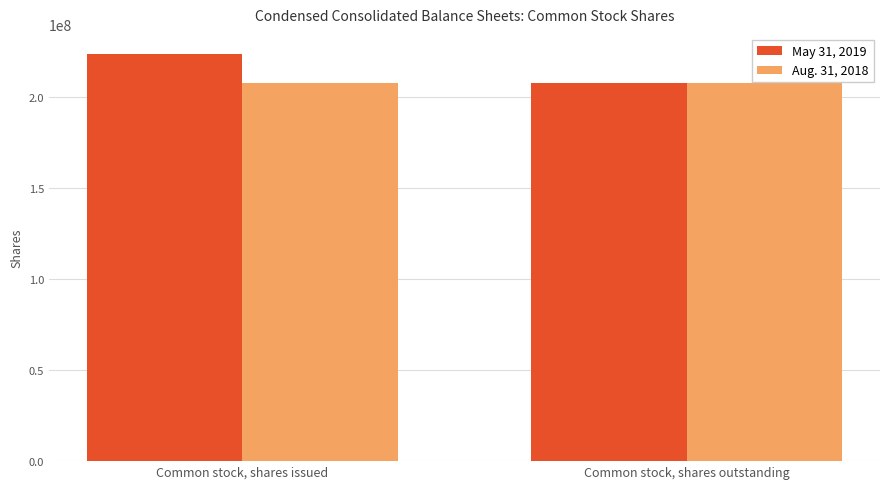

How many bars are there in total?

4